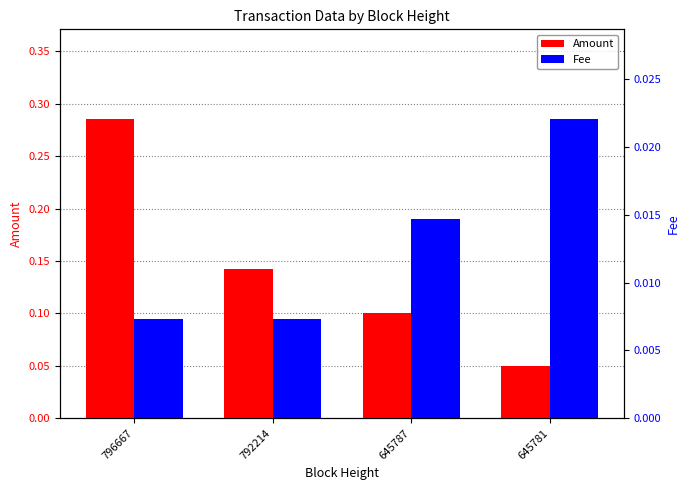

What is the sum of all Amount values?

0.6